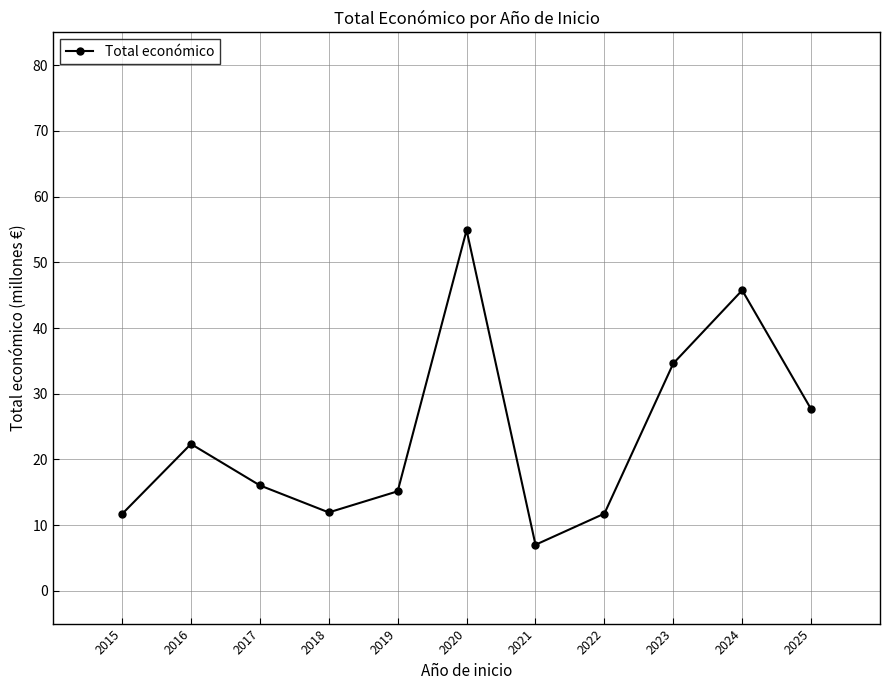

What is the average value?

23.5